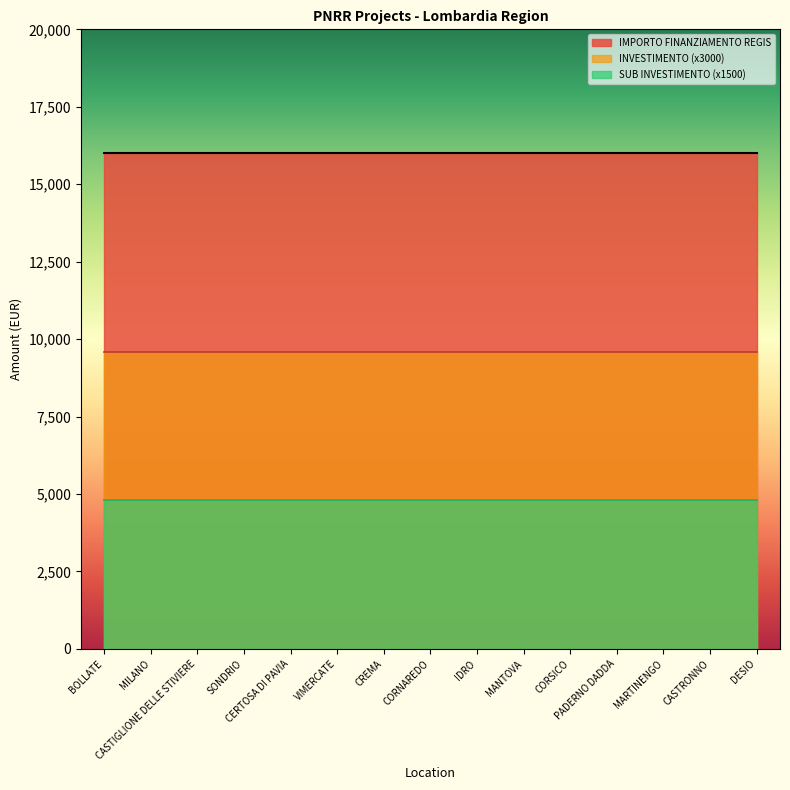

The value of INVESTIMENTO at CERTOSA DI PAVIA is 4.6. True or false?

False